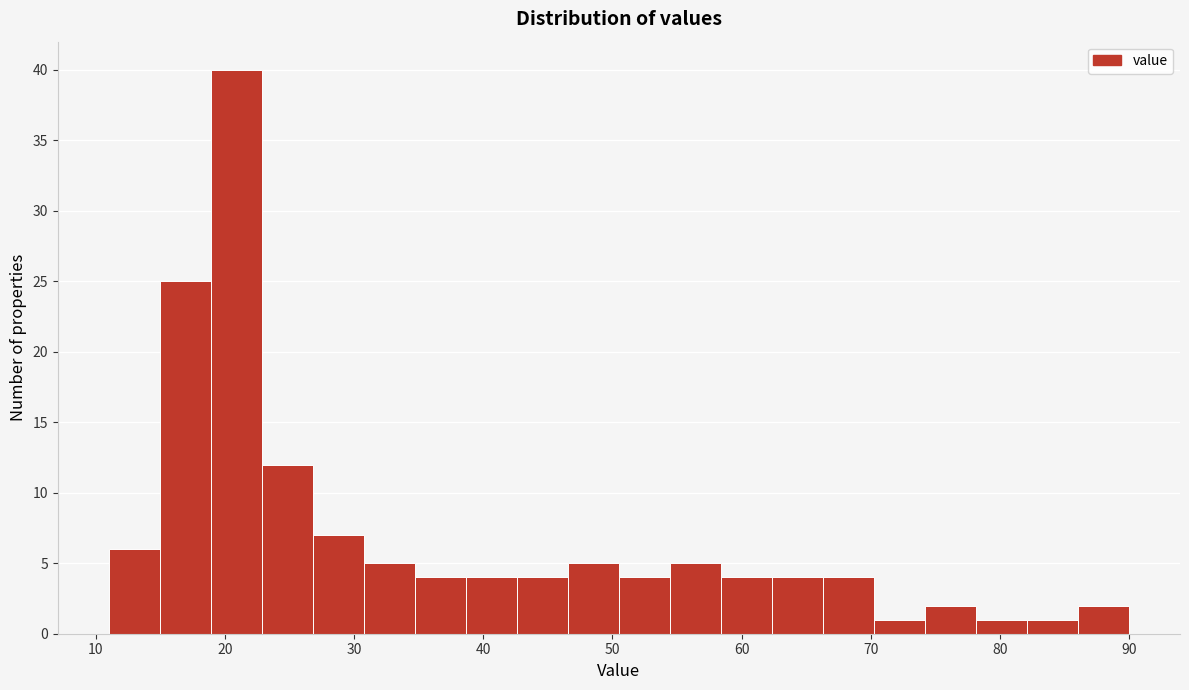

Read against the x-axis, roughly where is the centre of the tallest bar?

21